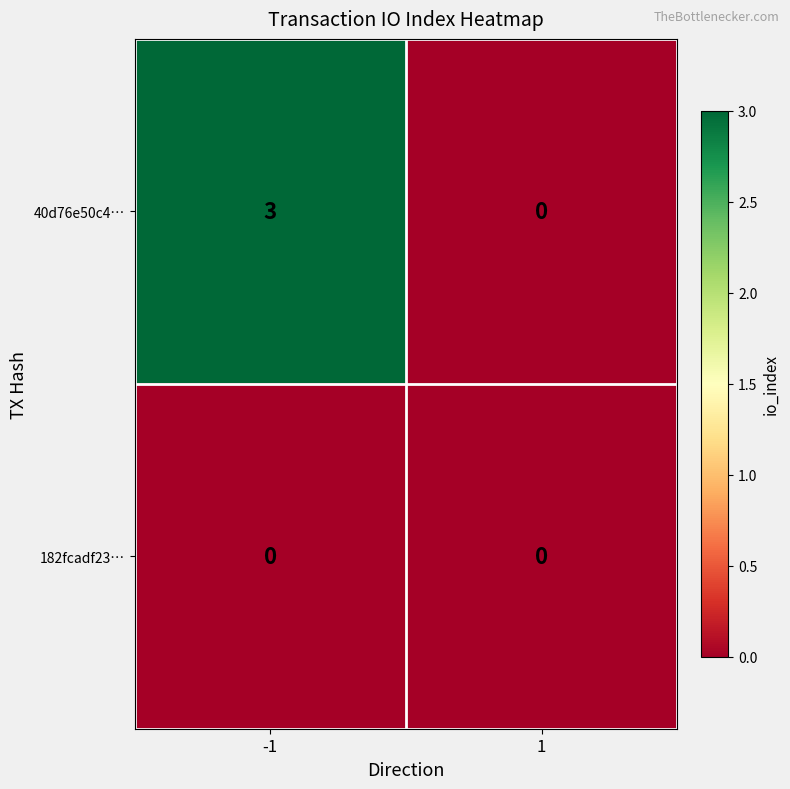

Reading left to right, extract all data points from this chart.

40d76e50c4…: 3	0
182fcadf23…: 0	0